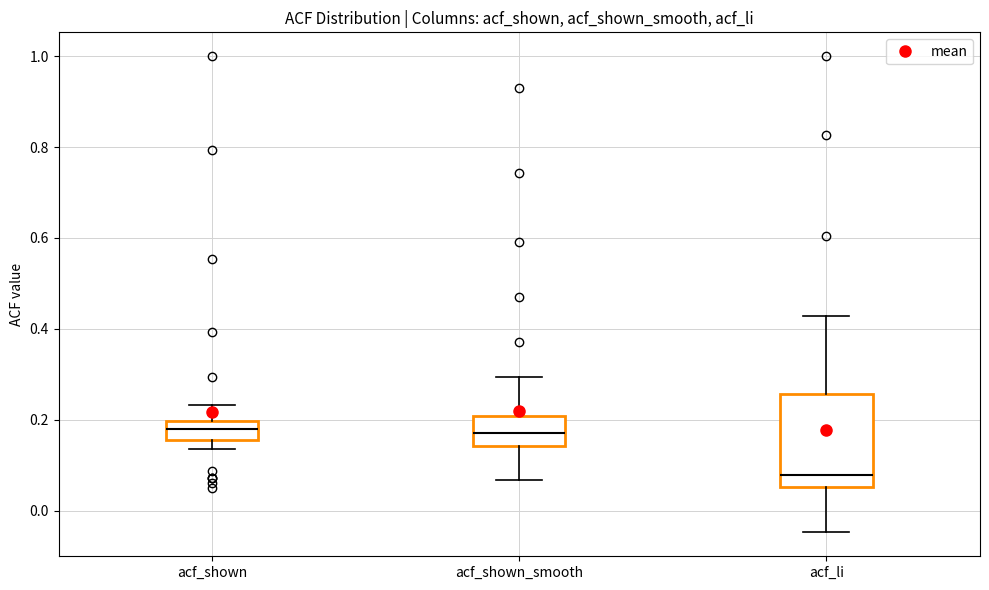

Which box is the tallest, from its lower edge to its upper edge?

acf_li